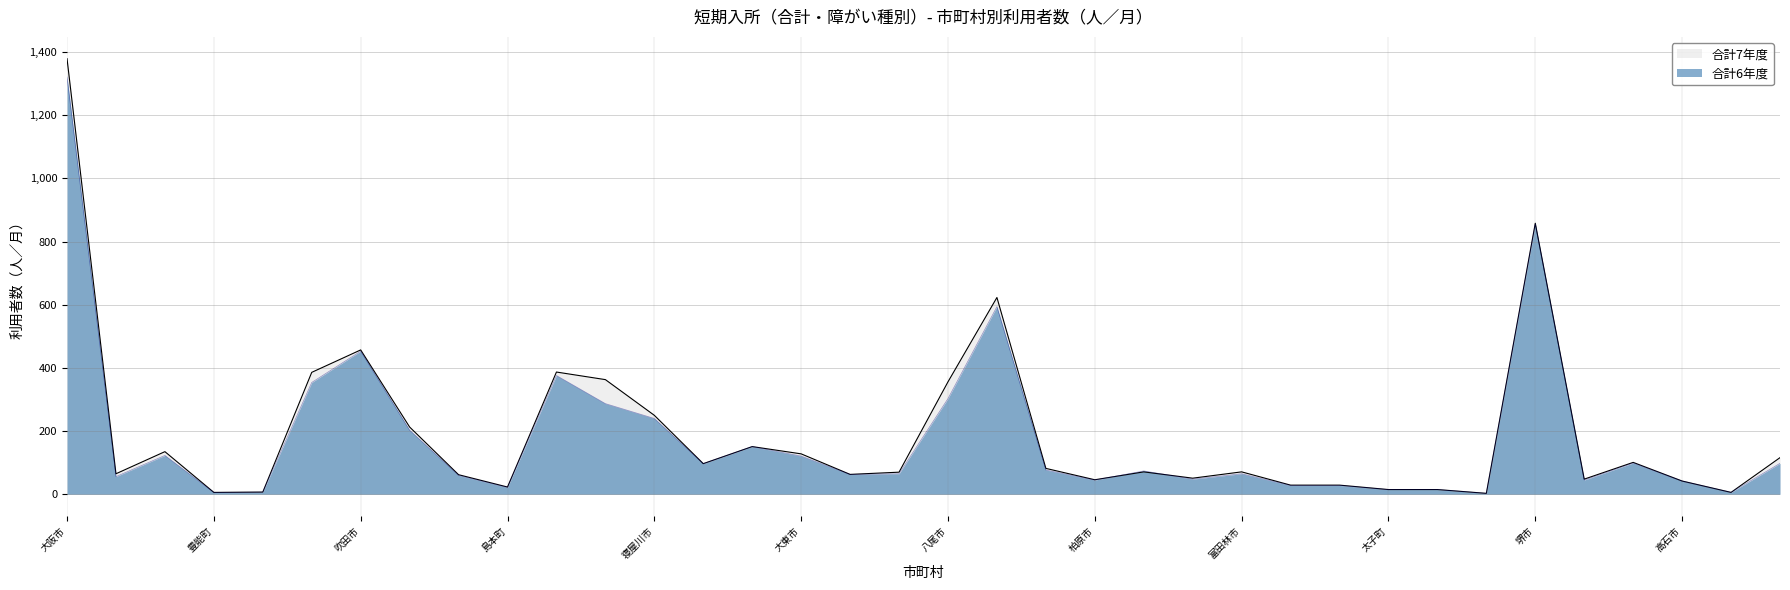

At which category does the chart reach its minimum across all series?

能勢町